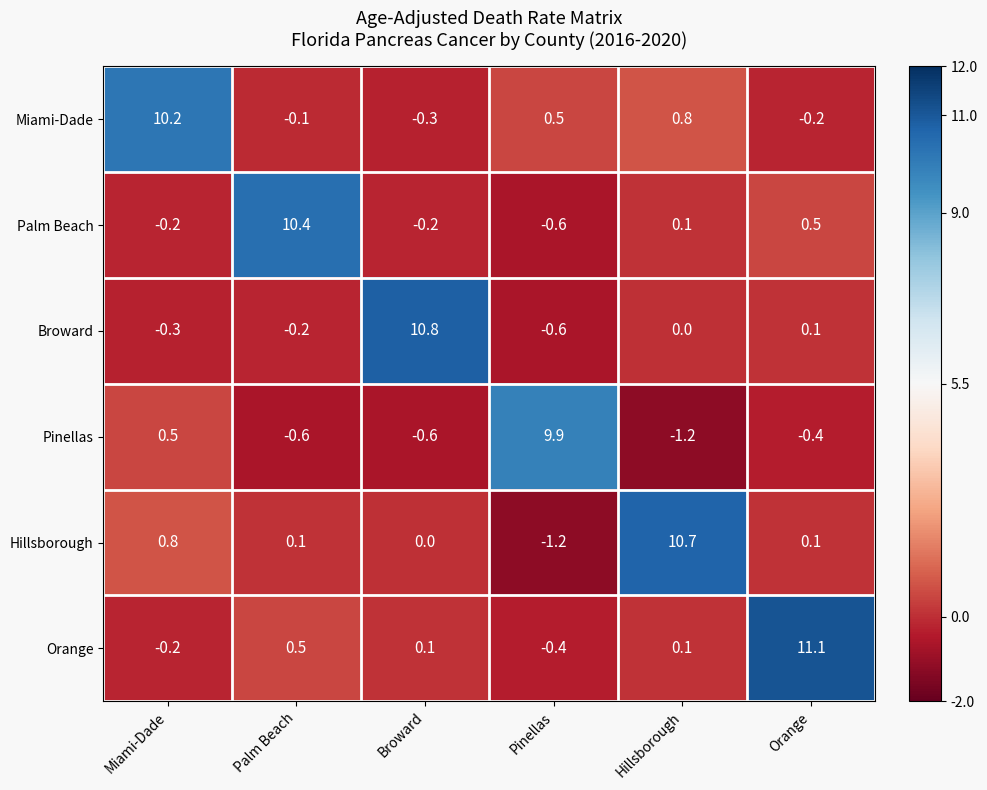

How many negative values does the Broward series have?

3